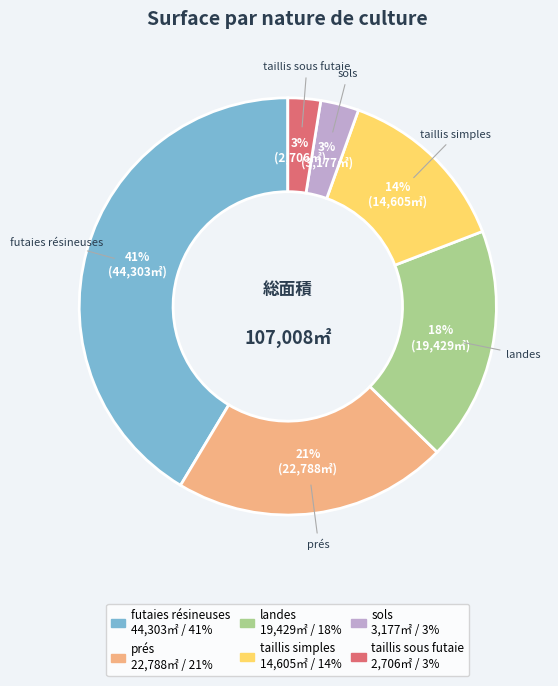

Is there any slice that represents more than half of the pie?

No